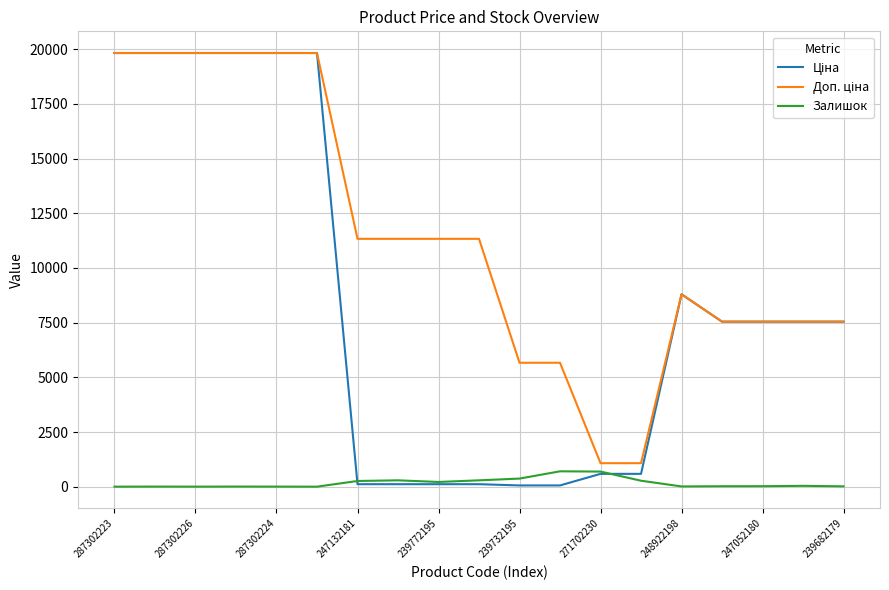

What is the maximum value shown in the chart?

19831.1